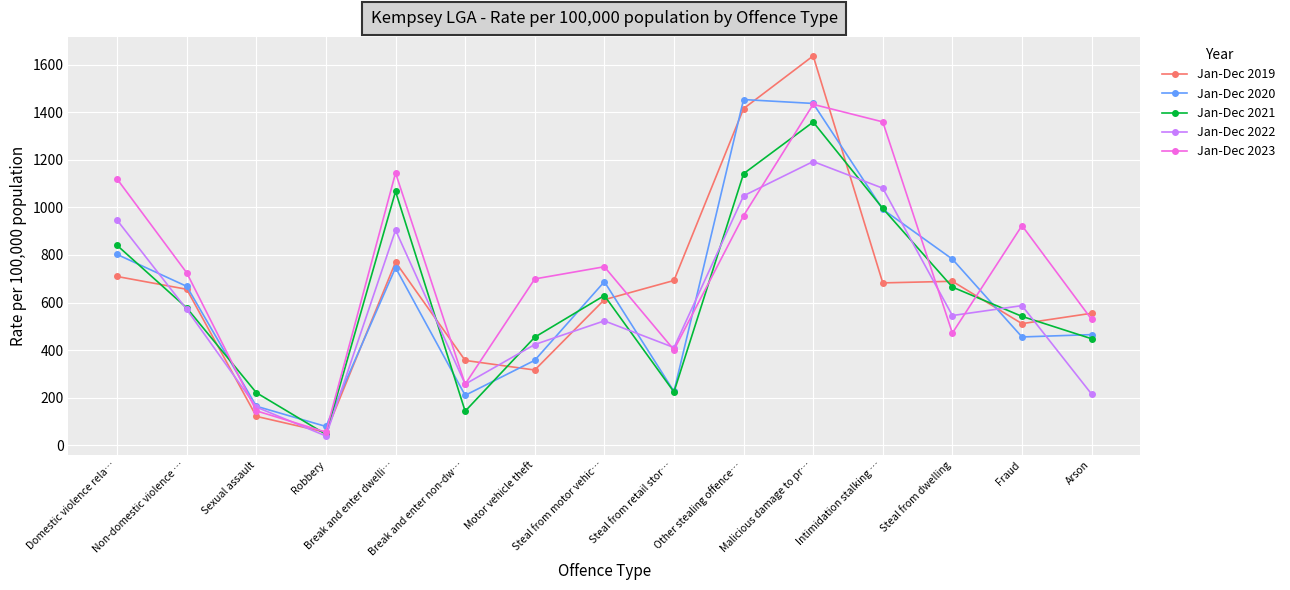

What is the label of the 7th point from the left?

Motor vehicle theft